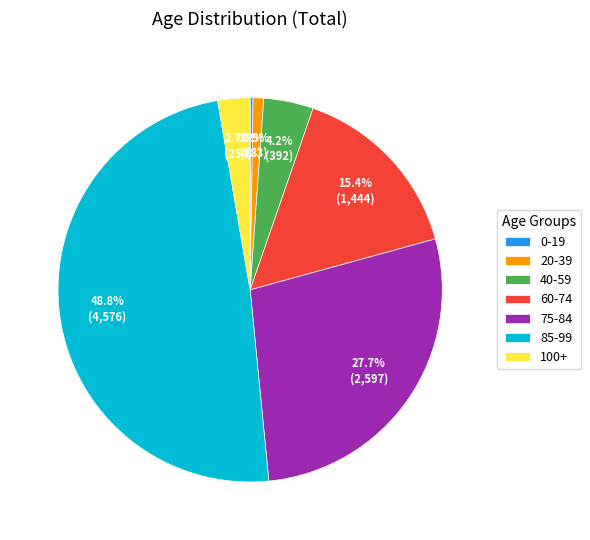

Which category has the biggest portion of the pie?

85-99